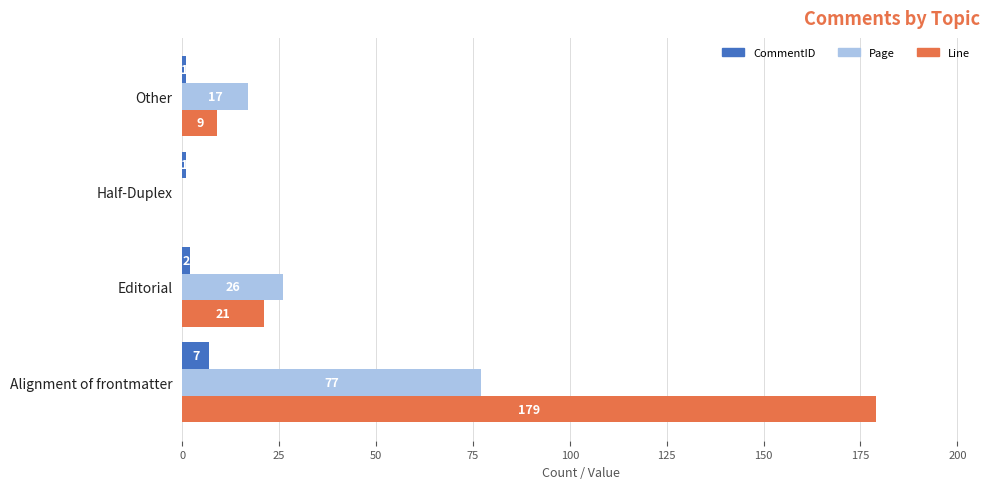

How many CommentID values are between 1 and 7?

4